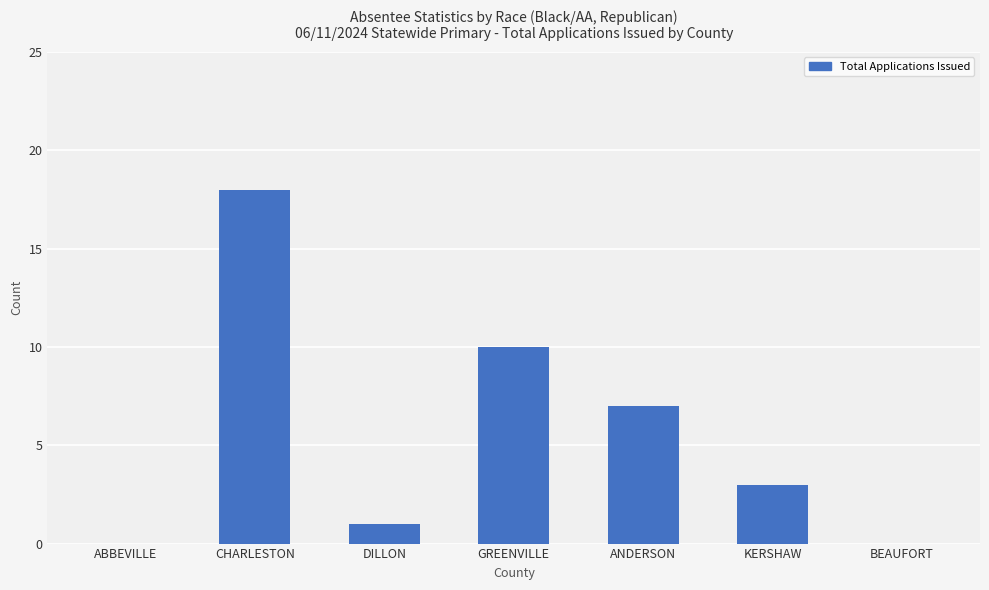

The chart shows a value of 7 at BEAUFORT. True or false?

False